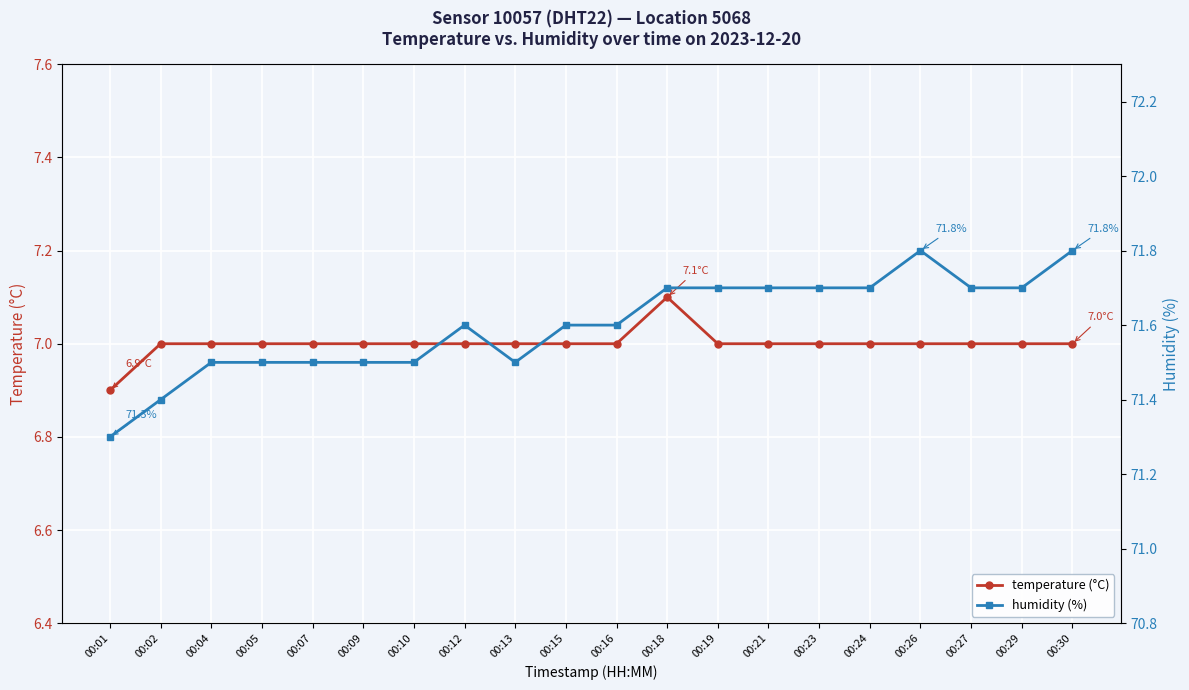

In humidity (%), how many points are lower than both neighbors (excluding endpoints)?

1